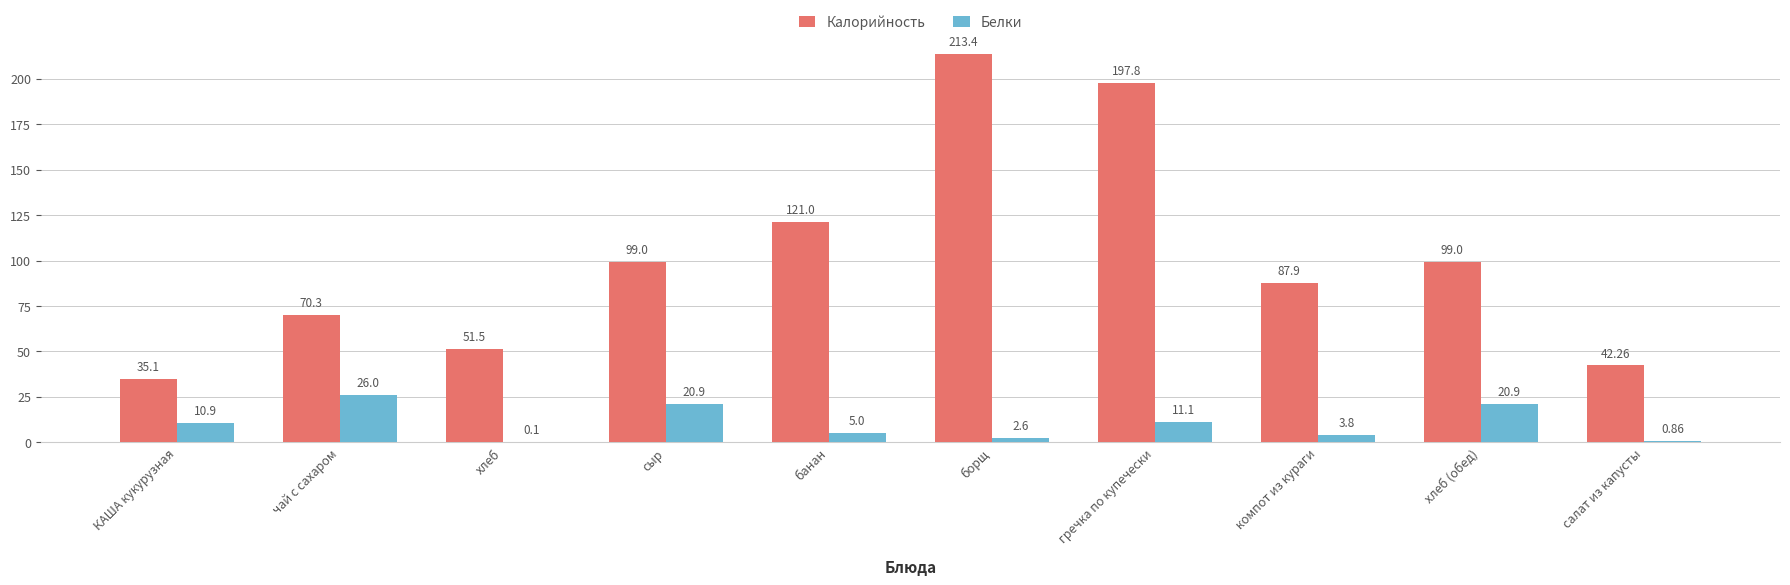

What is the sum of all Калорийность values?

1017.3